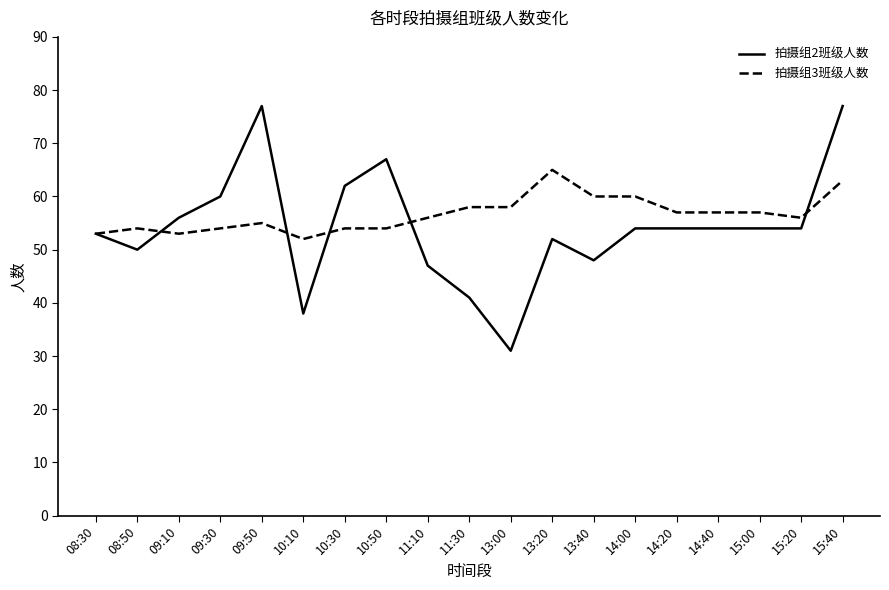

Count the number of data series in this chart.

2